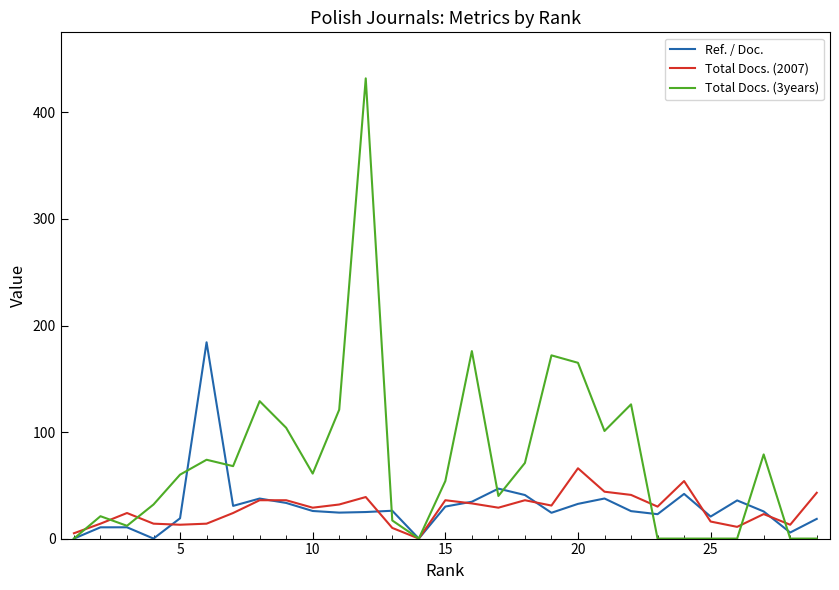

What is the greatest value displayed?

432.0